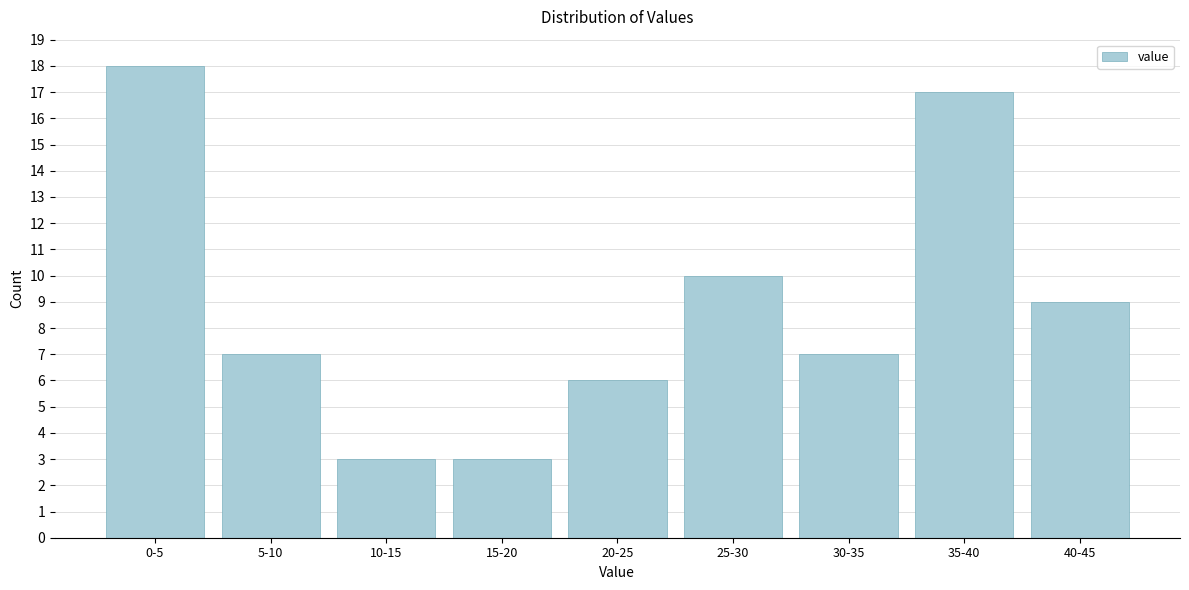

Reading left to right, transcribe all the data shown in this chart.

18	7	3	3	6	10	7	17	9